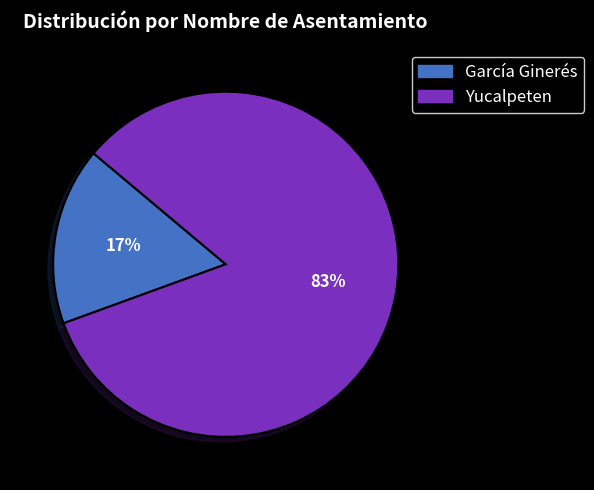

What is the largest slice in the pie chart?

Yucalpeten